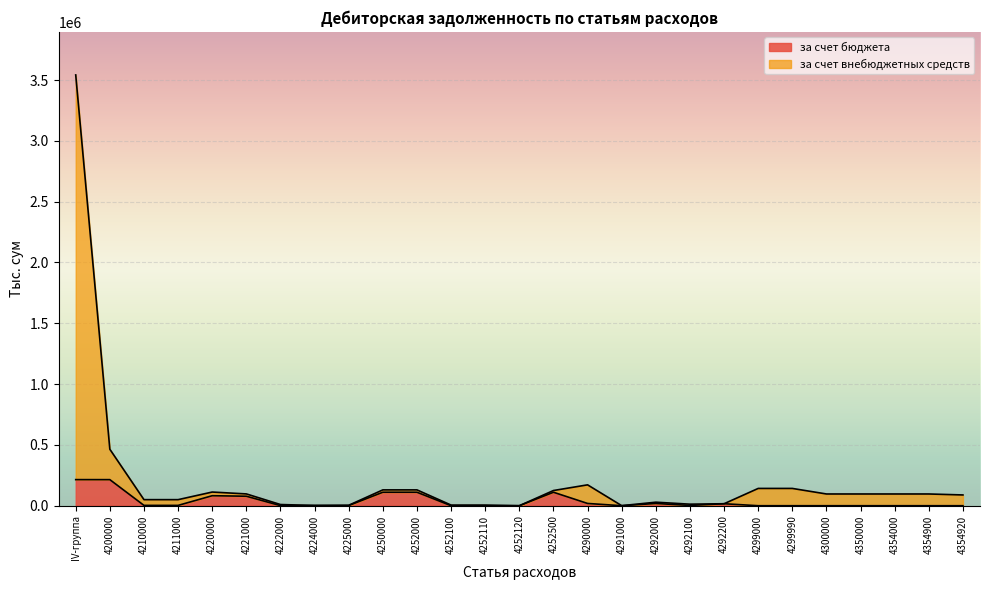

Reading left to right, transcribe all the data shown in this chart.

за счет бюджета: 214605.0	214446.1	2725.8	2725.8	82247.9	78094.8	771.2	1882.4	1499.5	110864.8	110864.8	55.0	0.0	55.0	110809.8	18607.6	0.0	18607.6	2306.5	16301.1	0.0	0.0	0.0	0.0	0.0	0.0	0.0
за счет внебюджетных средств: 3542138.6	464330.4	49914.7	49914.7	112467.9	97094.8	9771.2	1882.4	3719.5	130277.3	130277.3	5266.9	5211.9	55.0	125010.4	171670.5	499.0	28971.1	12670.0	16301.1	142200.4	142200.4	96550.0	96550.0	96550.0	96550.0	88550.0